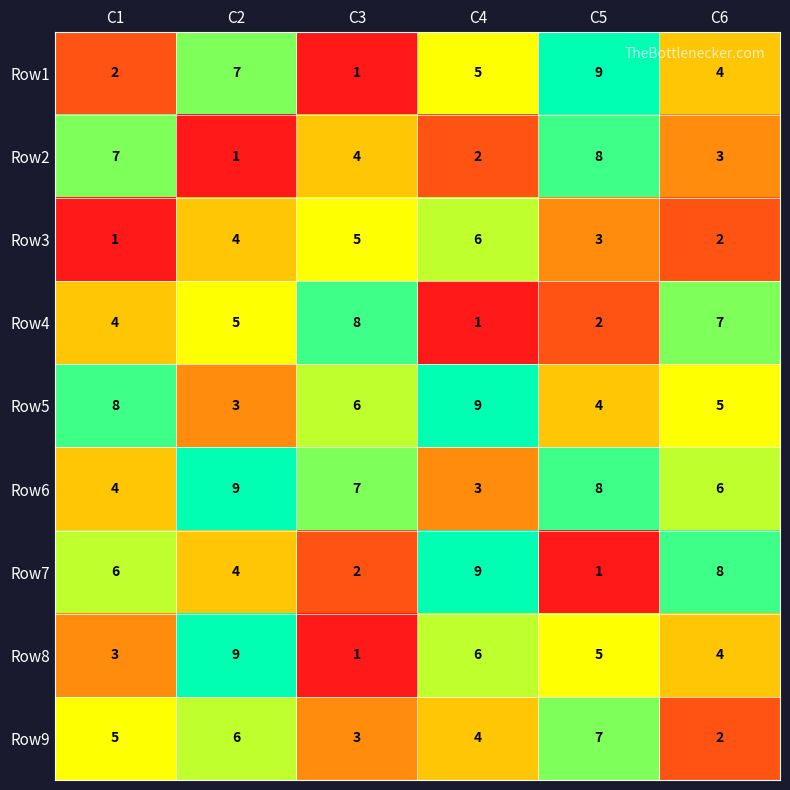

Where does the Row6 series first go above 7?

C2